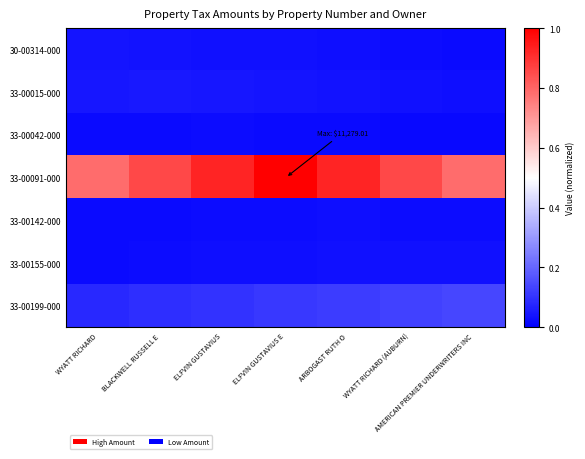

Reading left to right, transcribe all the data shown in this chart.

30-00314-000: WYATT RICHARD=0.0	BLACKWELL RUSSELL E=0.0	ELFVIN GUSTAVIUS=0.0	ELFVIN GUSTAVIUS E=0.0	ARBOGAST RUTH O=0.0	WYATT RICHARD (AUBURN)=0.0	AMERICAN PREMIER UNDERWRITERS INC=0.0
33-00015-000: WYATT RICHARD=0.0	BLACKWELL RUSSELL E=0.0	ELFVIN GUSTAVIUS=0.0	ELFVIN GUSTAVIUS E=0.0	ARBOGAST RUTH O=0.0	WYATT RICHARD (AUBURN)=0.0	AMERICAN PREMIER UNDERWRITERS INC=0.0
33-00042-000: WYATT RICHARD=0.0	BLACKWELL RUSSELL E=0.0	ELFVIN GUSTAVIUS=0.0	ELFVIN GUSTAVIUS E=0.0	ARBOGAST RUTH O=0.0	WYATT RICHARD (AUBURN)=0.0	AMERICAN PREMIER UNDERWRITERS INC=0.0
33-00091-000: WYATT RICHARD=0.8	BLACKWELL RUSSELL E=0.9	ELFVIN GUSTAVIUS=0.9	ELFVIN GUSTAVIUS E=1.0	ARBOGAST RUTH O=0.9	WYATT RICHARD (AUBURN)=0.9	AMERICAN PREMIER UNDERWRITERS INC=0.8
33-00142-000: WYATT RICHARD=0.0	BLACKWELL RUSSELL E=0.0	ELFVIN GUSTAVIUS=0.0	ELFVIN GUSTAVIUS E=0.0	ARBOGAST RUTH O=0.0	WYATT RICHARD (AUBURN)=0.0	AMERICAN PREMIER UNDERWRITERS INC=0.0
33-00155-000: WYATT RICHARD=0.0	BLACKWELL RUSSELL E=0.0	ELFVIN GUSTAVIUS=0.0	ELFVIN GUSTAVIUS E=0.0	ARBOGAST RUTH O=0.0	WYATT RICHARD (AUBURN)=0.0	AMERICAN PREMIER UNDERWRITERS INC=0.0
33-00199-000: WYATT RICHARD=0.1	BLACKWELL RUSSELL E=0.1	ELFVIN GUSTAVIUS=0.1	ELFVIN GUSTAVIUS E=0.1	ARBOGAST RUTH O=0.1	WYATT RICHARD (AUBURN)=0.1	AMERICAN PREMIER UNDERWRITERS INC=0.1